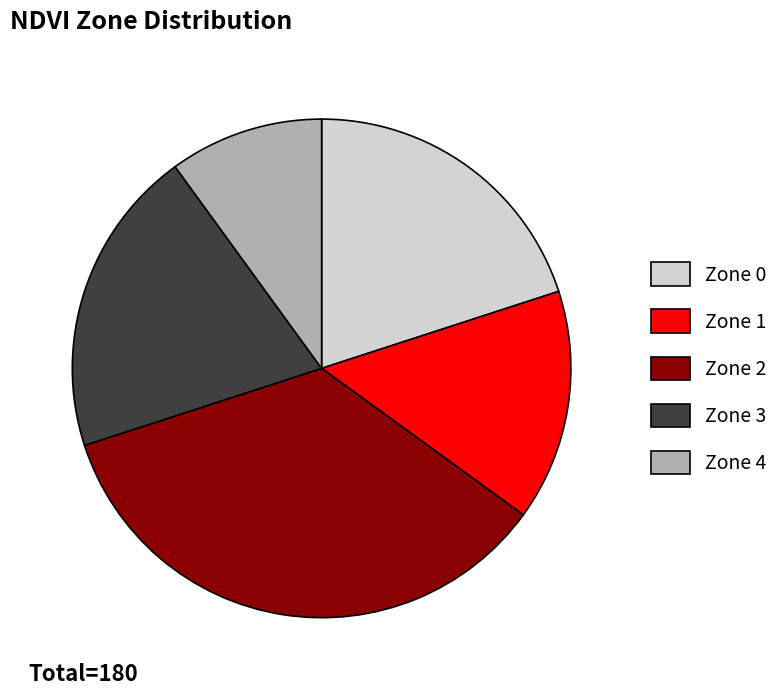

Is the sum of Zone 2 and Zone 0 greater than half?

Yes